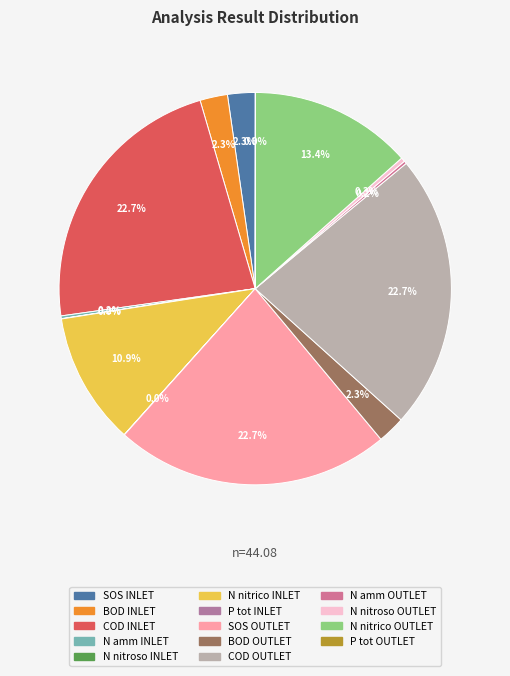

Is there a majority slice in this chart?

No